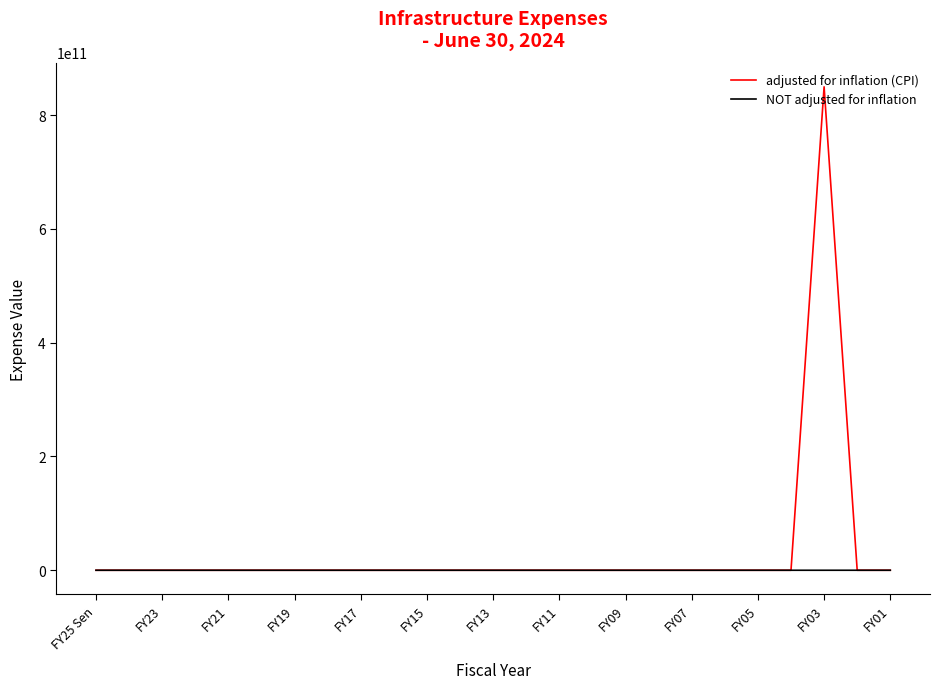

Which series has the largest range (max minus min)?

adjusted for inflation (CPI)